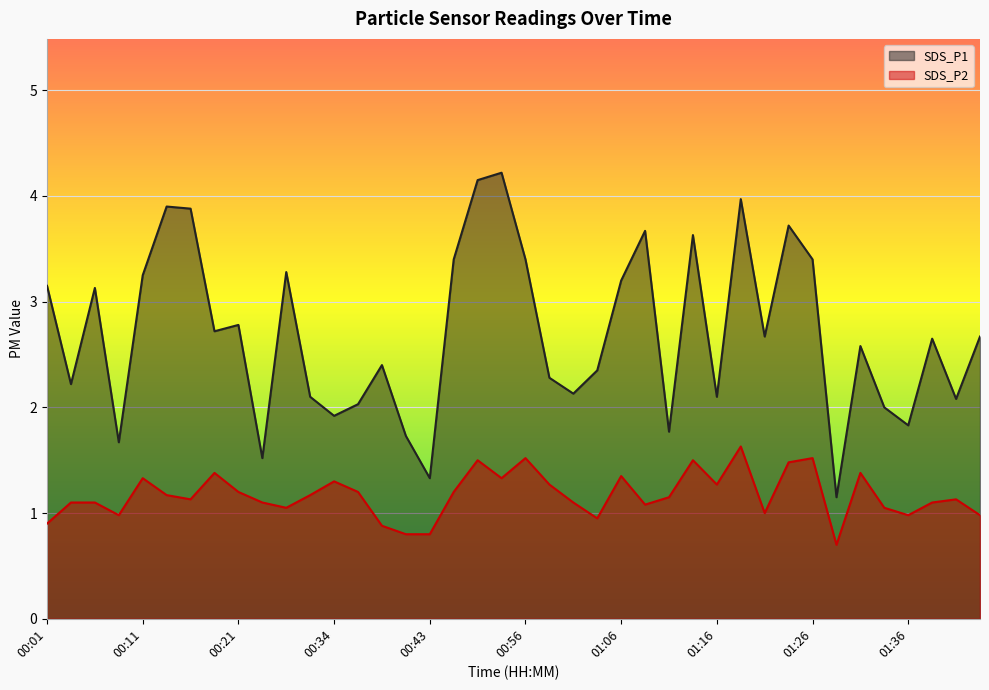

Between 00:48 and 01:28, which series saw the biggest shift?

SDS_P1